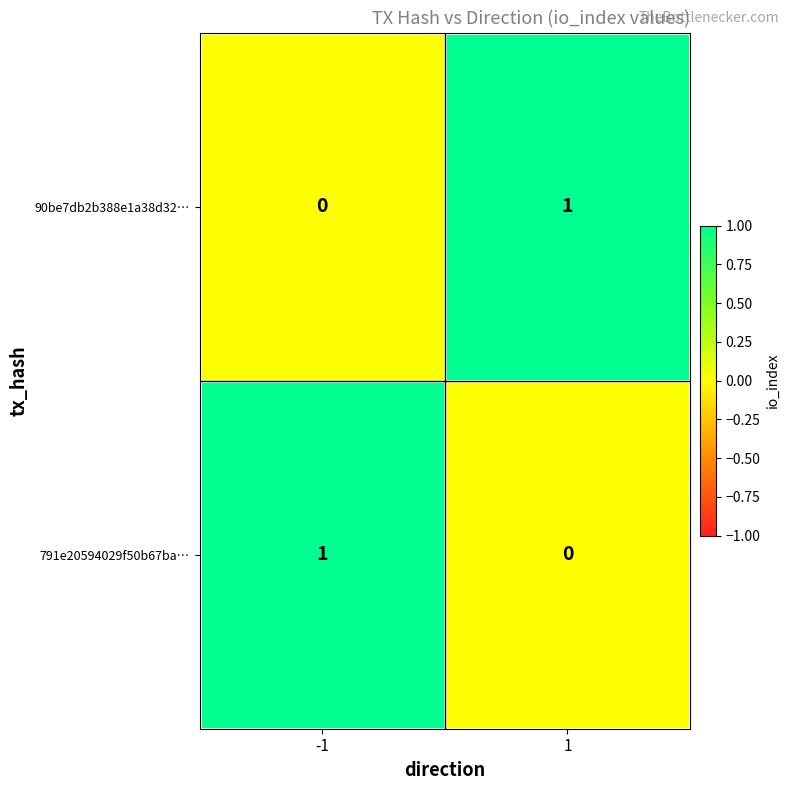

Is the value of 90be7db2b388e1a38d32… at -1 greater than the value of 791e20594029f50b67ba… at -1?

No